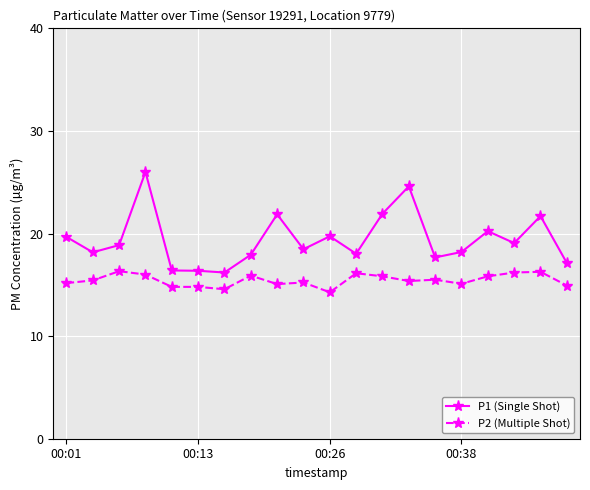

Which series has the largest total across all categories?

P1 (Single Shot)